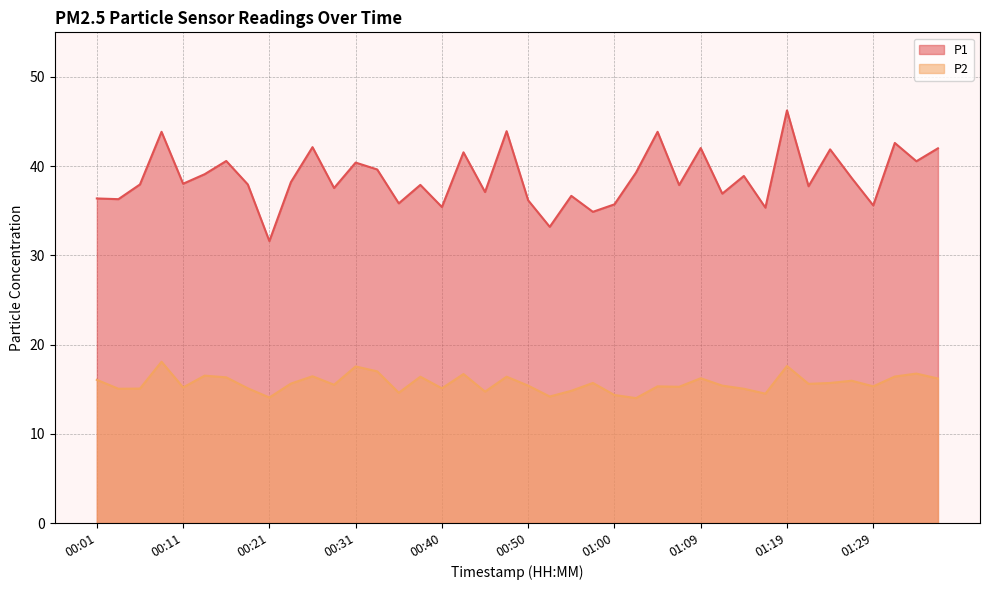

How many data points does each series have?

40